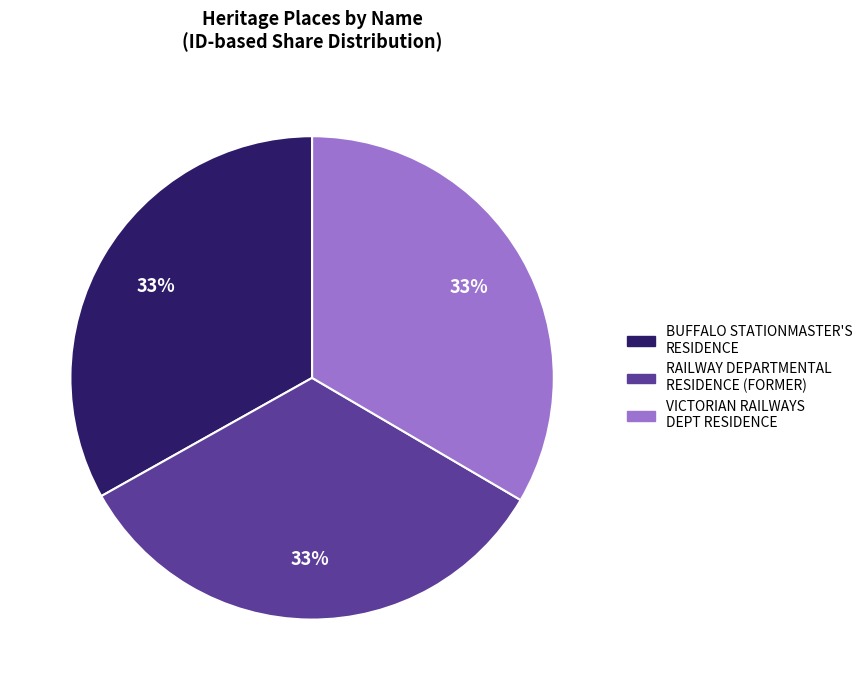

To the nearest percent, what is the average slice percentage?

33%